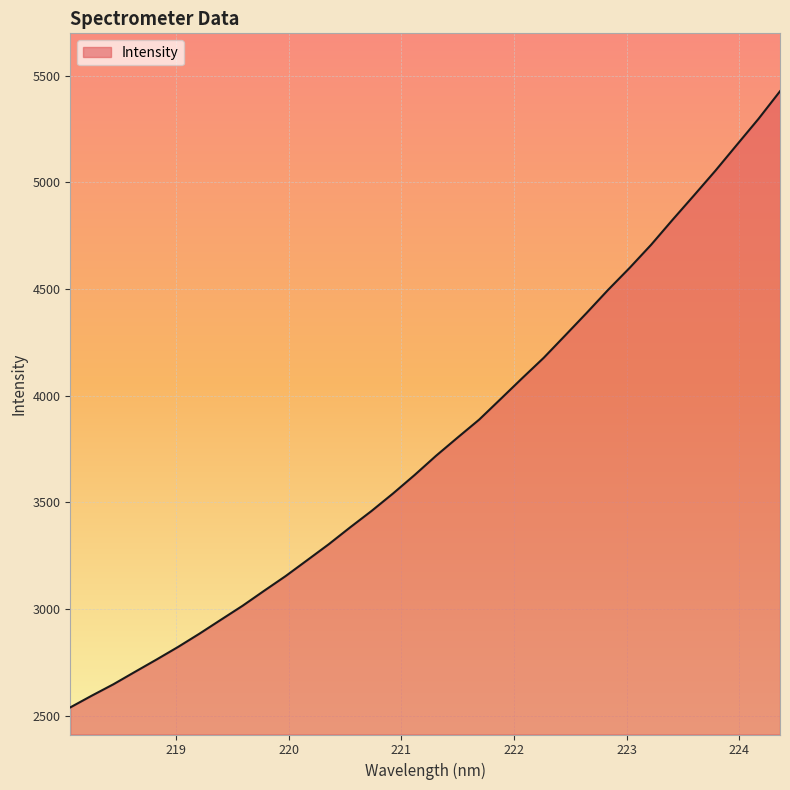

What is the difference between the maximum and minimum values?

2886.4